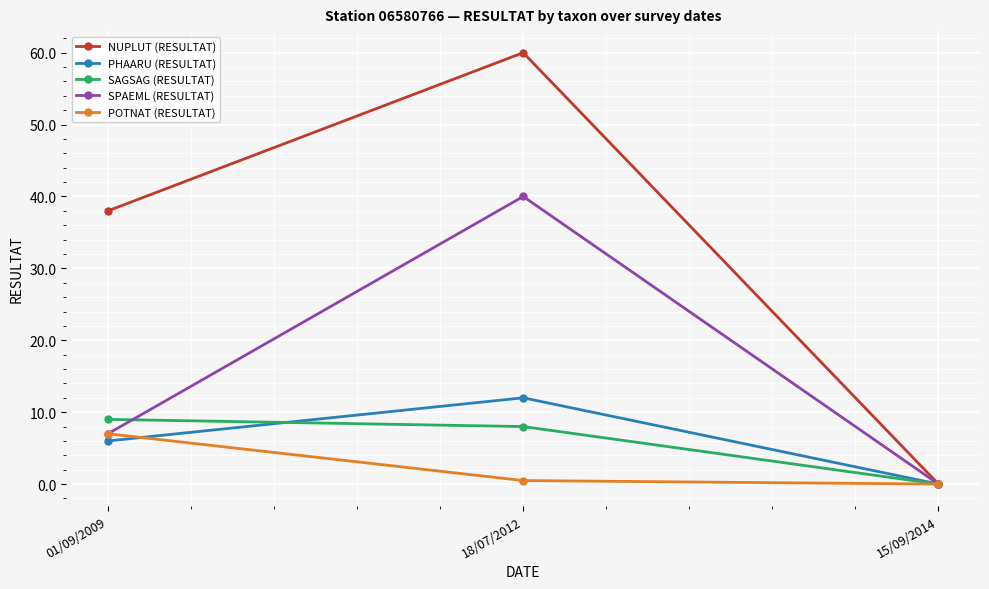

What is the sum of all NUPLUT (RESULTAT) values?

98.0